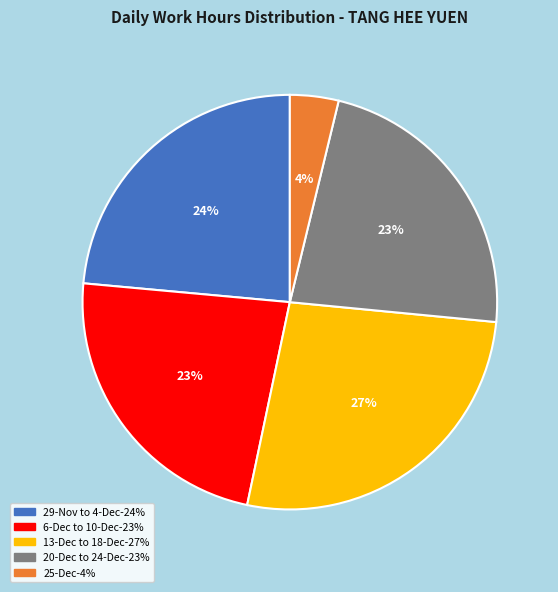

To the nearest percent, what is the difference between the largest and smallest slice percentages?

23%